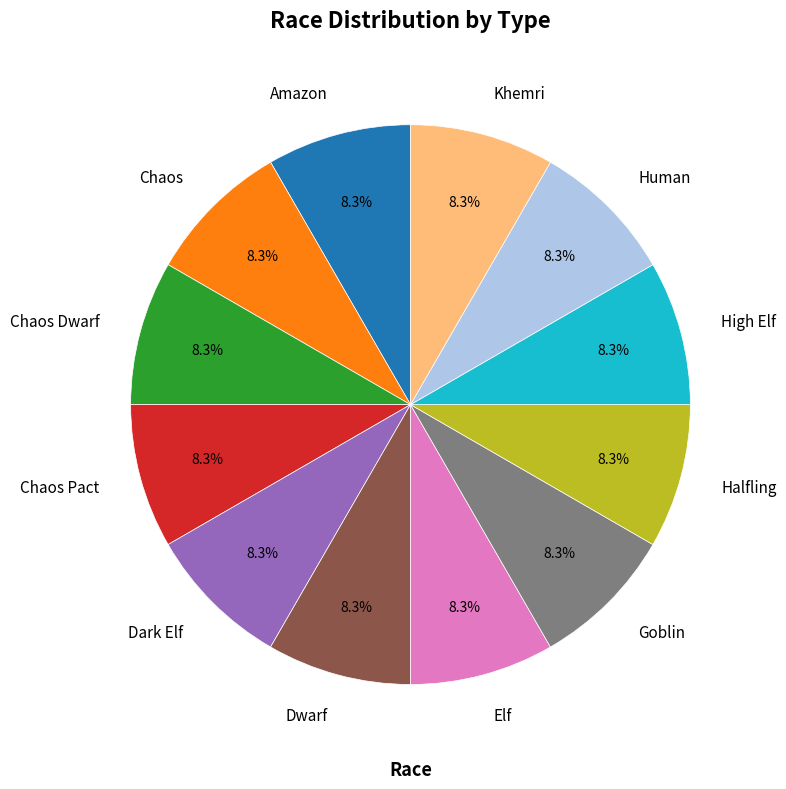

Does Dwarf account for over 50% of the chart?

No